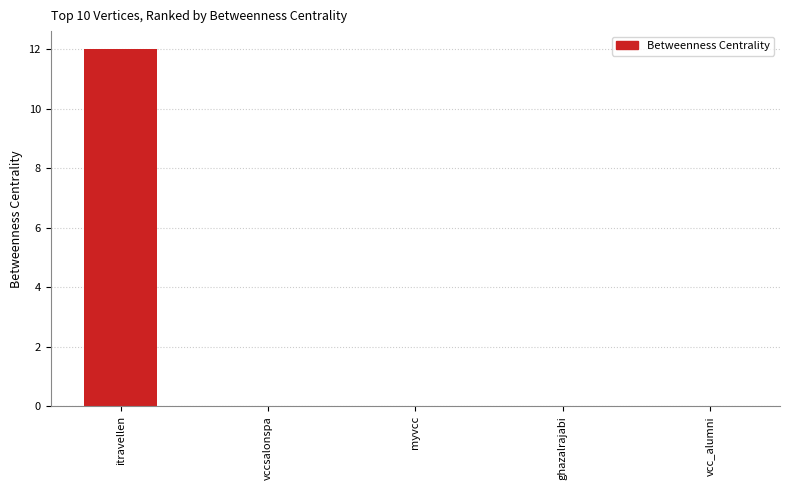

What is the maximum value shown in the chart?

12